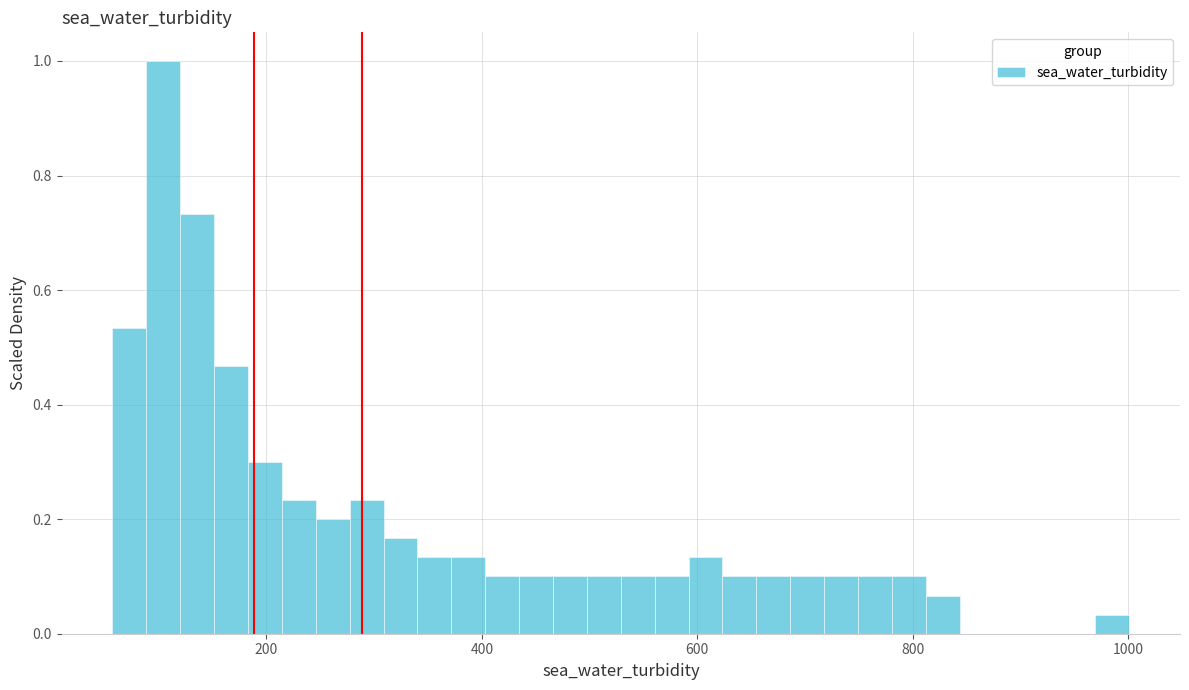

Around what value on the x-axis is the tallest bar? Give the approximate position of its centre, as read against the axis.

100